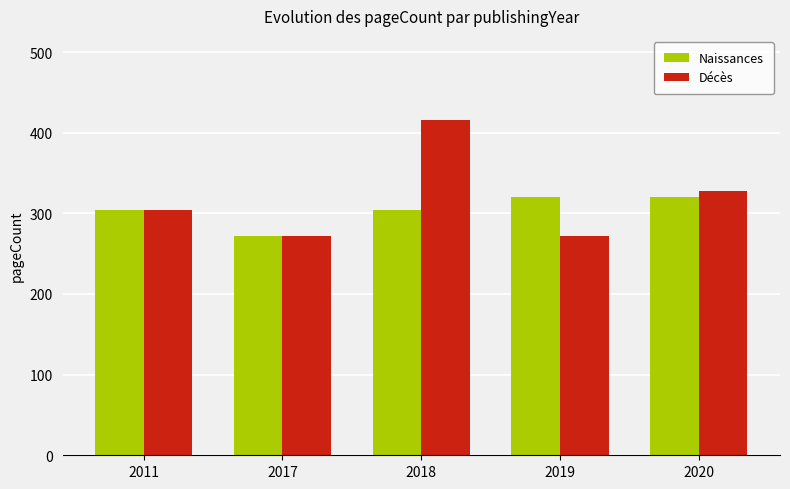

What is the average value of the Naissances series?

304